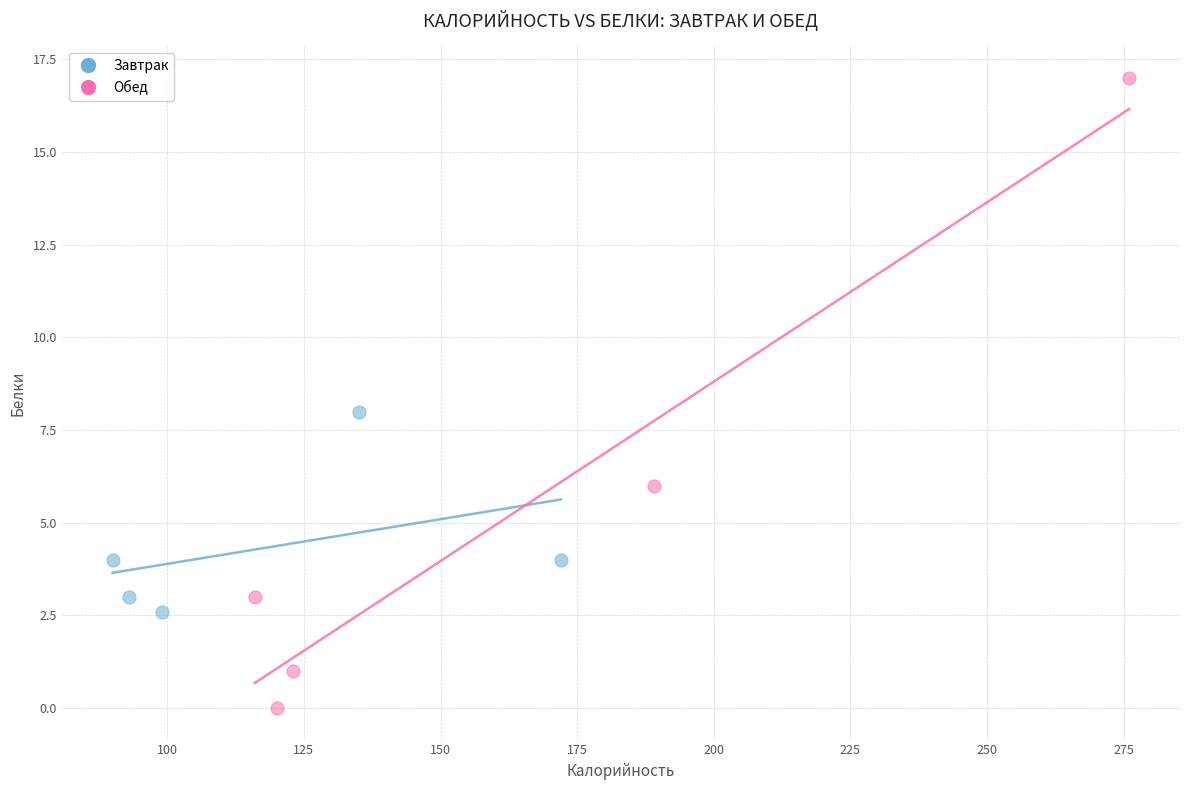

Which series reaches the maximum Y coordinate?

Обед